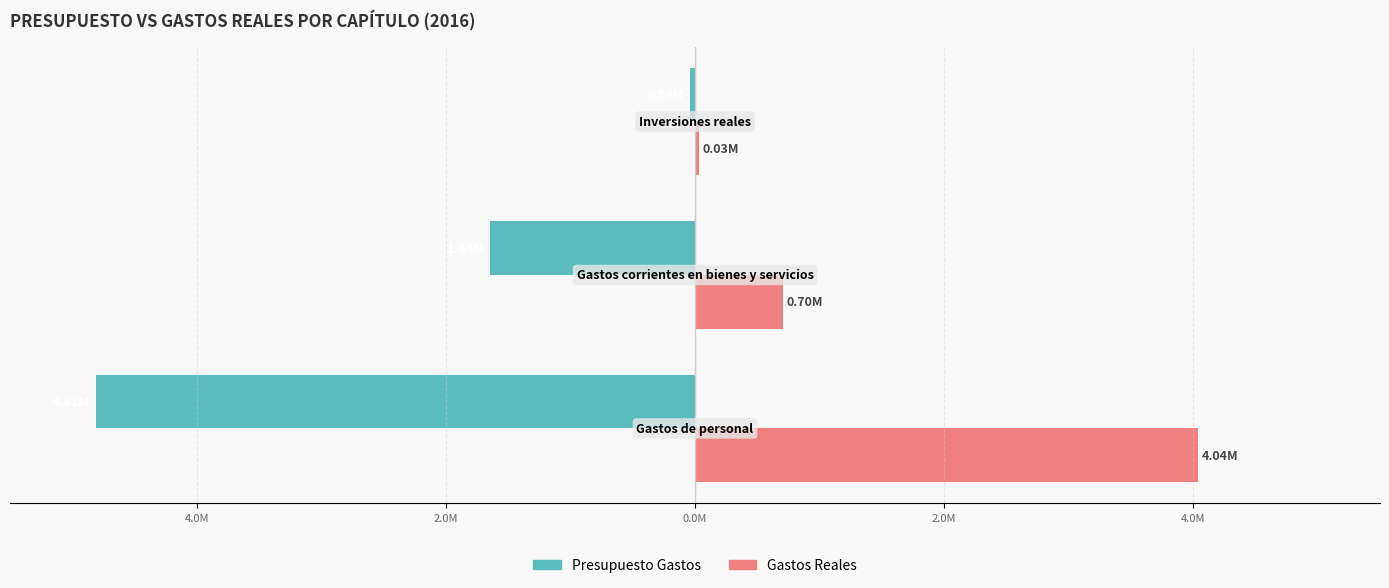

What are all the series names shown in the legend?

Presupuesto Gastos, Gastos Reales